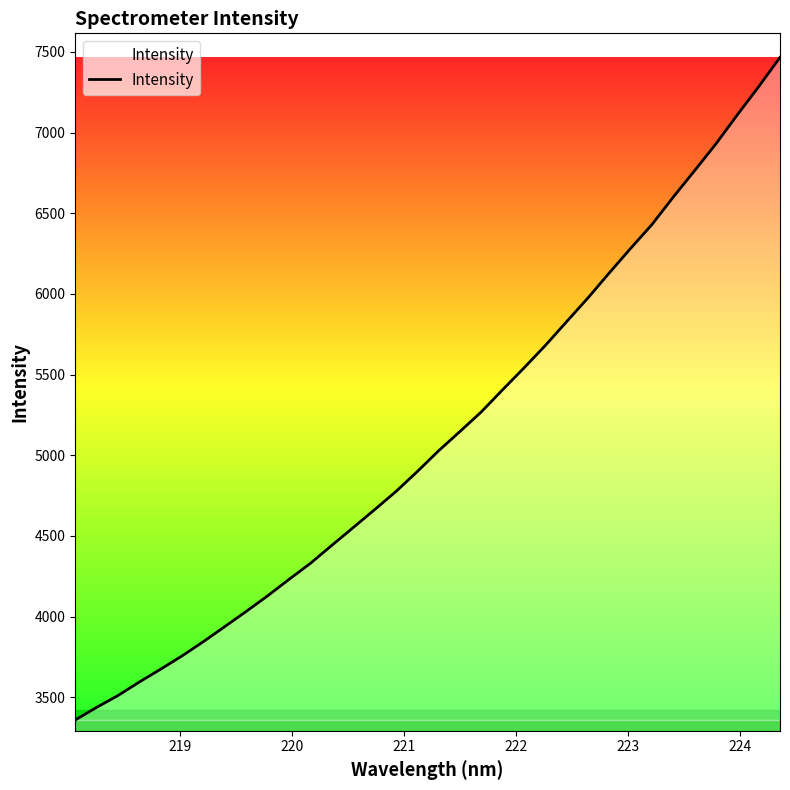

What is the greatest value displayed?

7465.6